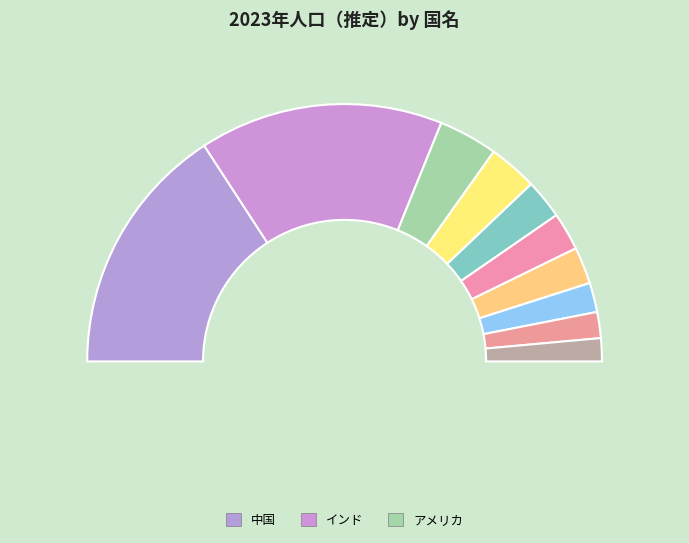

To the nearest percent, what portion does ナイジェリア represent?

5%